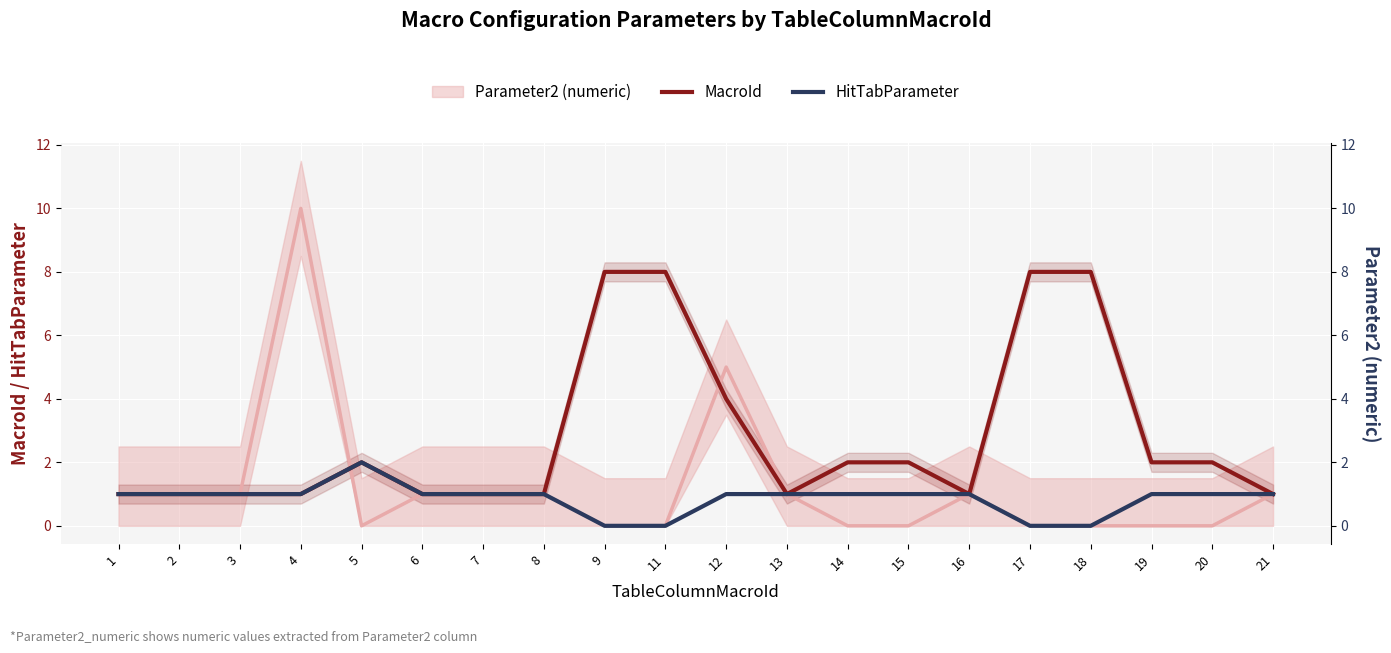

What is the value of the HitTabParameter point at the 12th from the left?

1